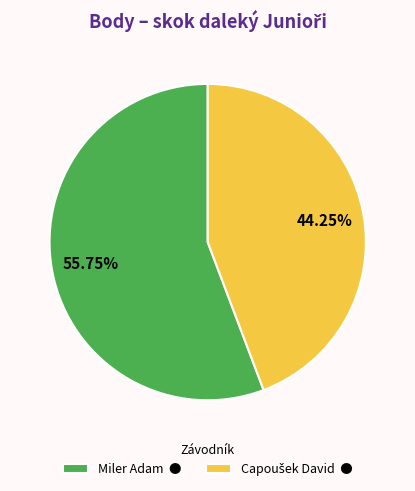

Is it true that Miler Adam is 56% of the pie?

True